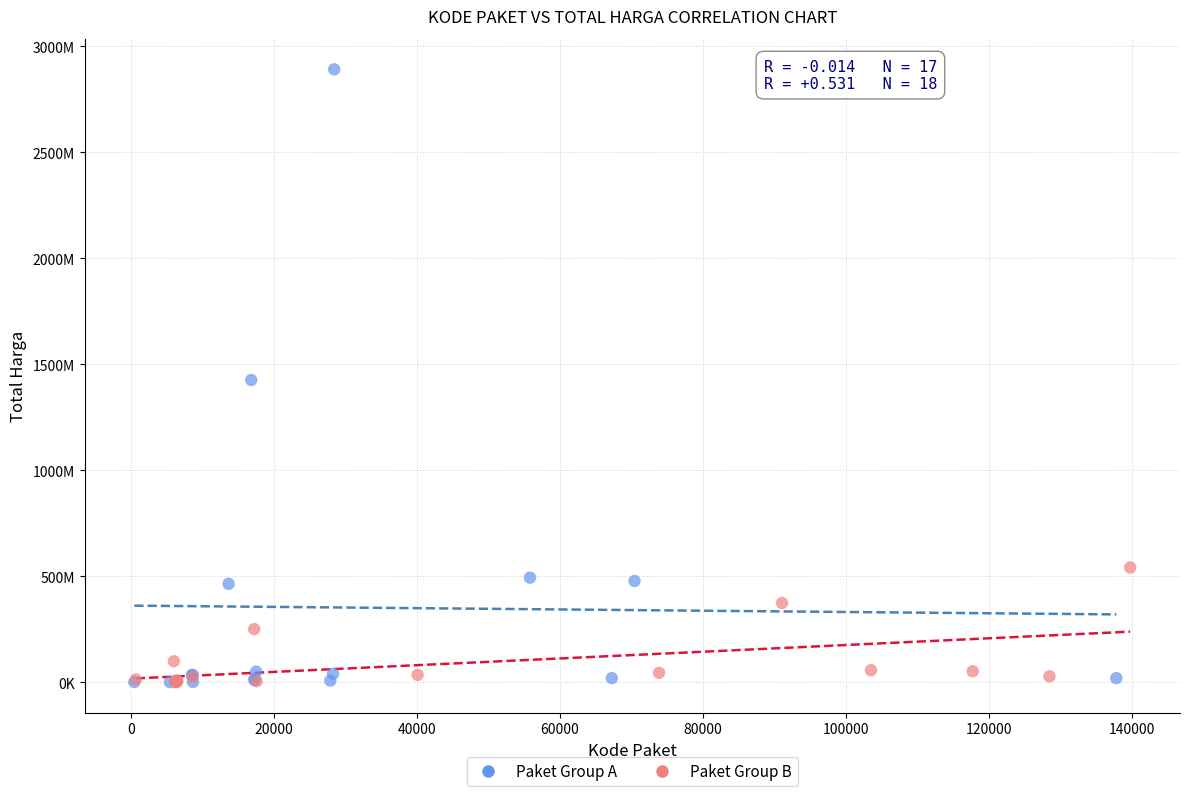

Which series contains the highest Y value?

Paket Group A